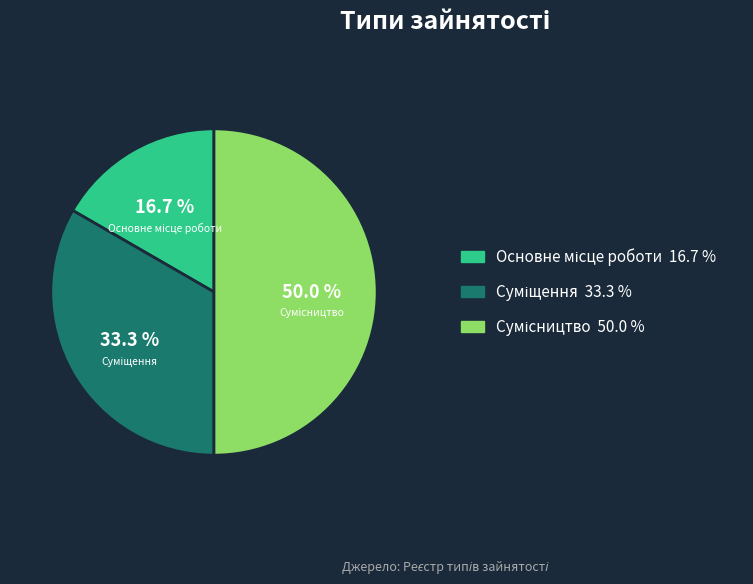

To the nearest percent, what is the combined percentage of Основне місце роботи and Суміщення?

50%